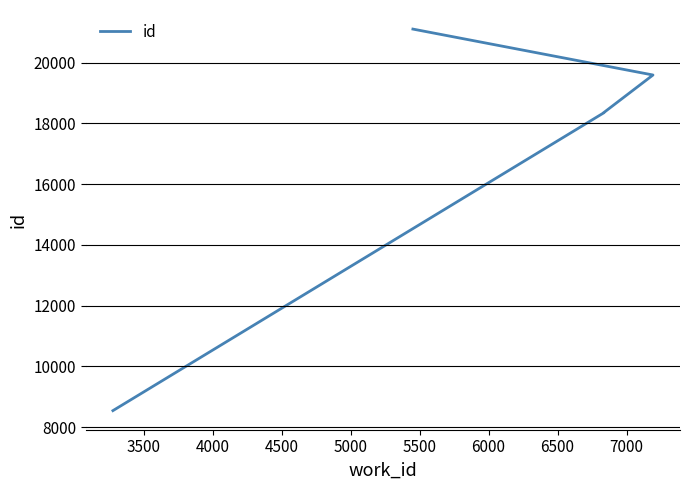

What is the average value?

17386